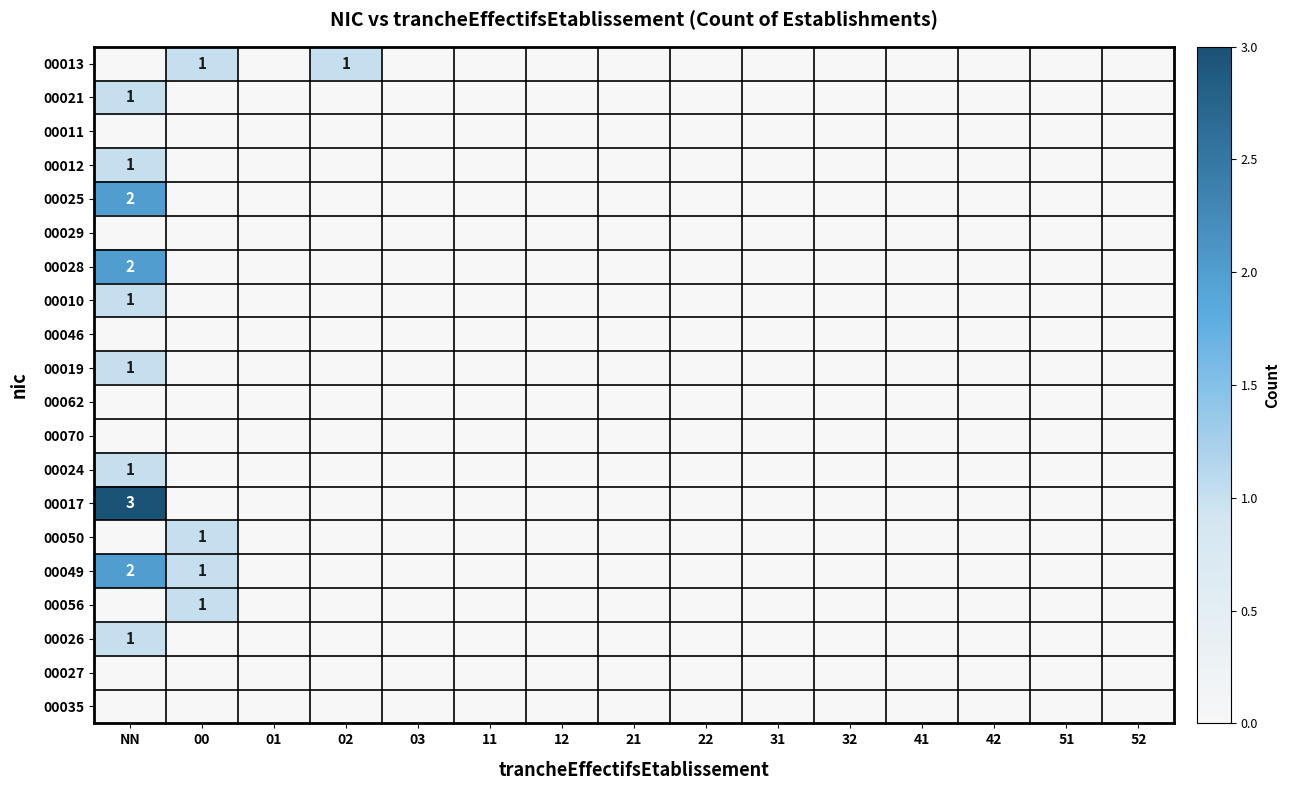

Is it true that 00019 equals 0 at NN?

False